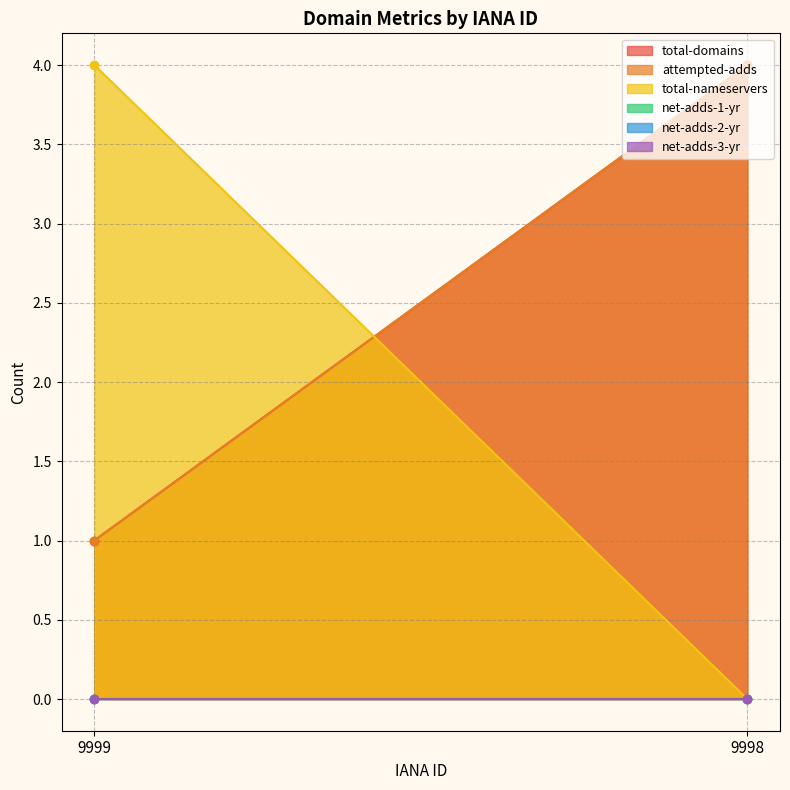

Does the chart have visible grid lines?

Yes